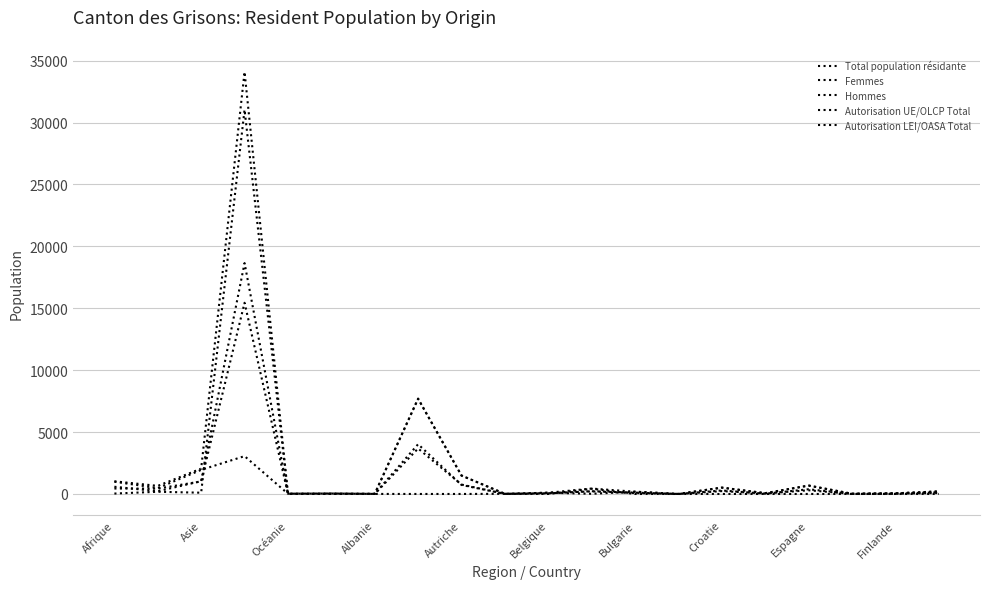

How many lines are shown in the chart?

5